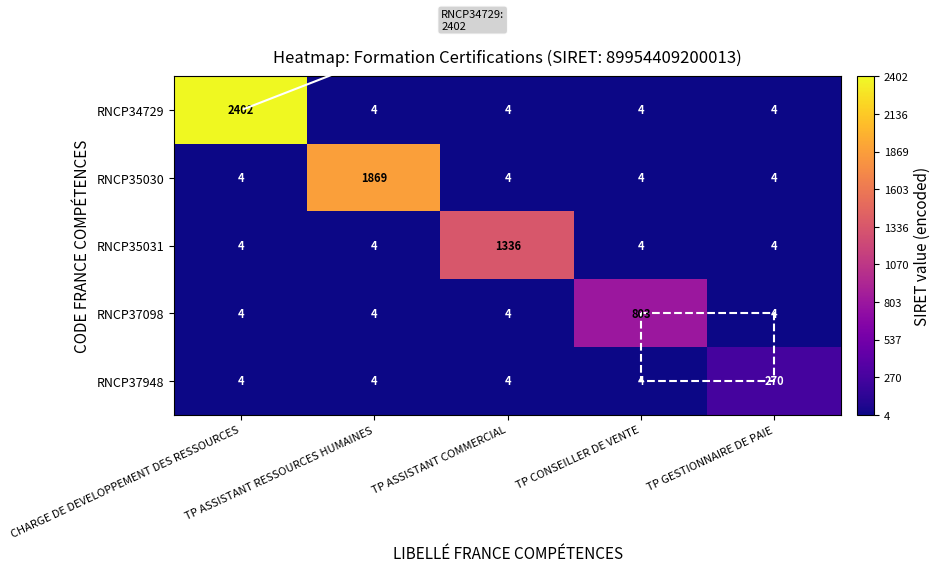

What is the maximum value shown in the chart?

2402